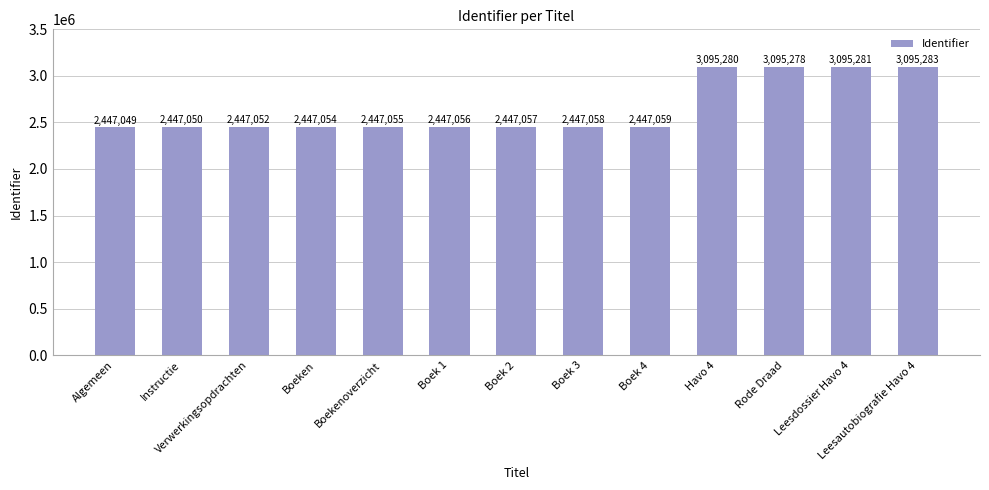

What is the value of the 3rd bar from the left?

2447052